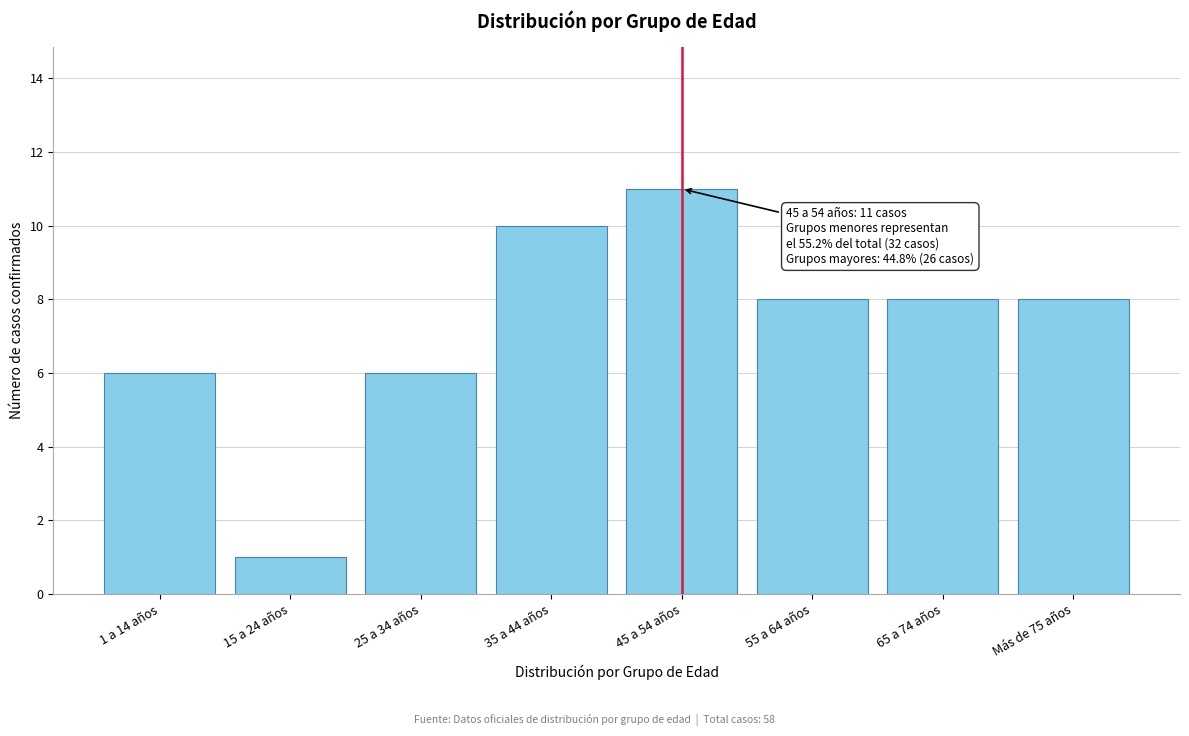

Reading right to left, list all the values displayed in this chart.

Más de 75 años=8	65 a 74 años=8	55 a 64 años=8	45 a 54 años=11	35 a 44 años=10	25 a 34 años=6	15 a 24 años=1	1 a 14 años=6